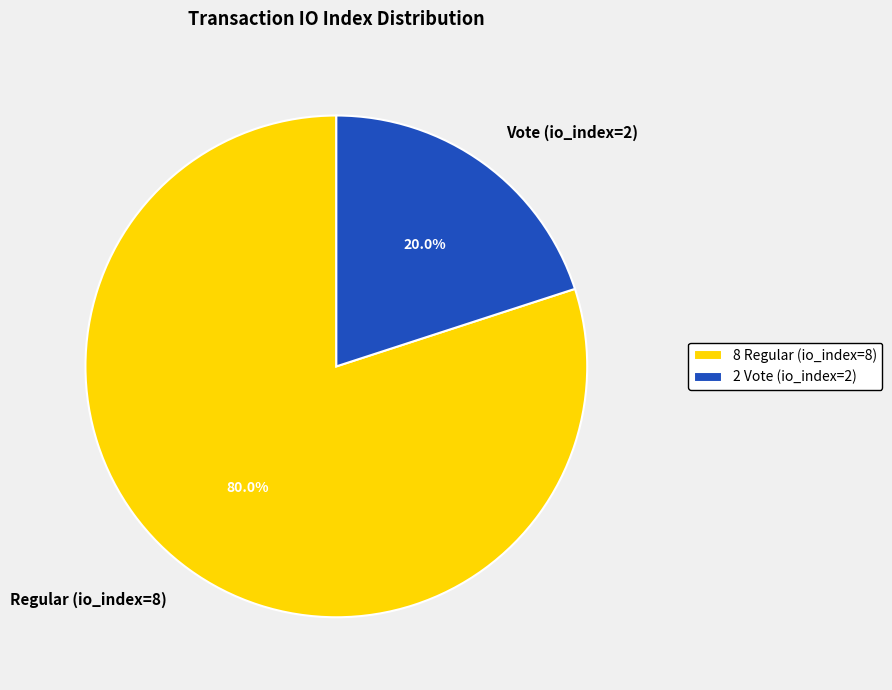

To the nearest percent, what is the average slice percentage?

50%